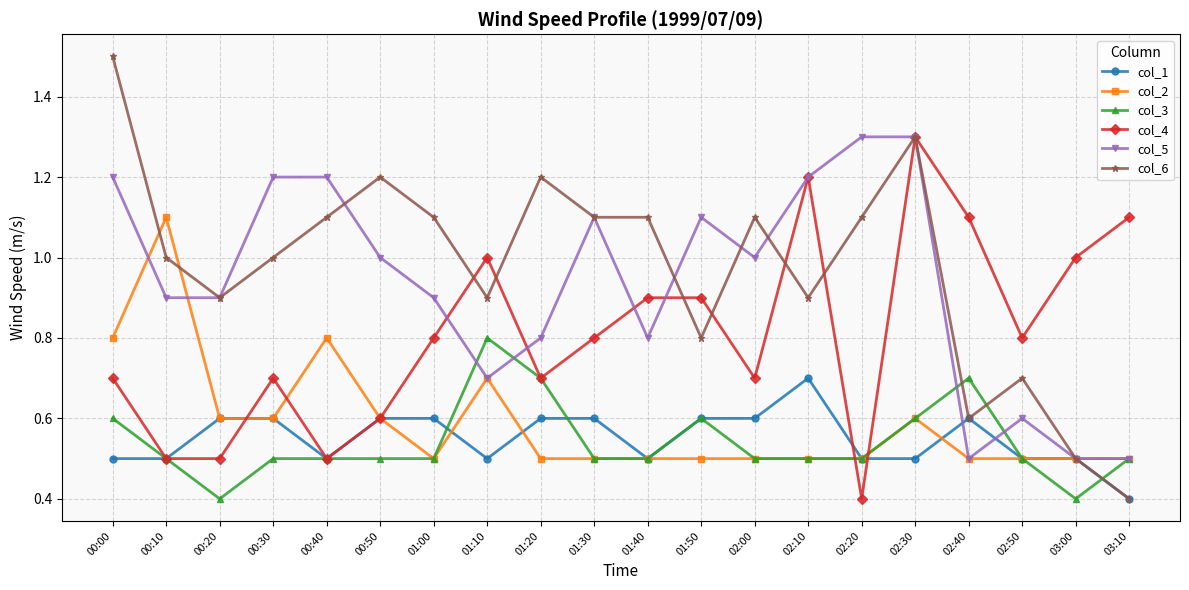

How many categories are shown in the chart?

20